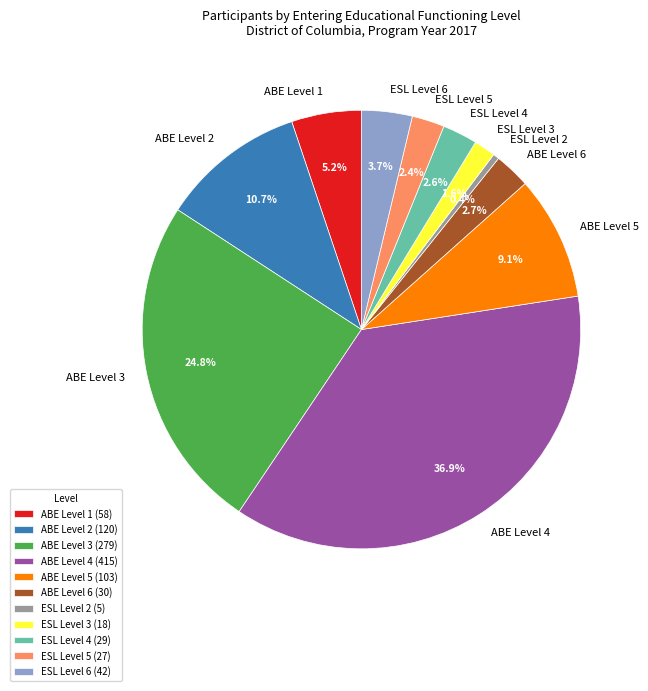

To the nearest percent, what portion does ESL Level 3 represent?

2%